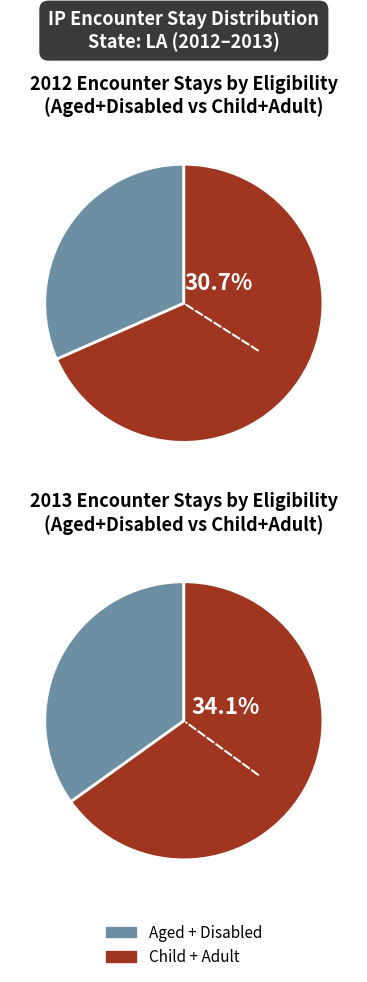

Count the number of slices in the pie.

4